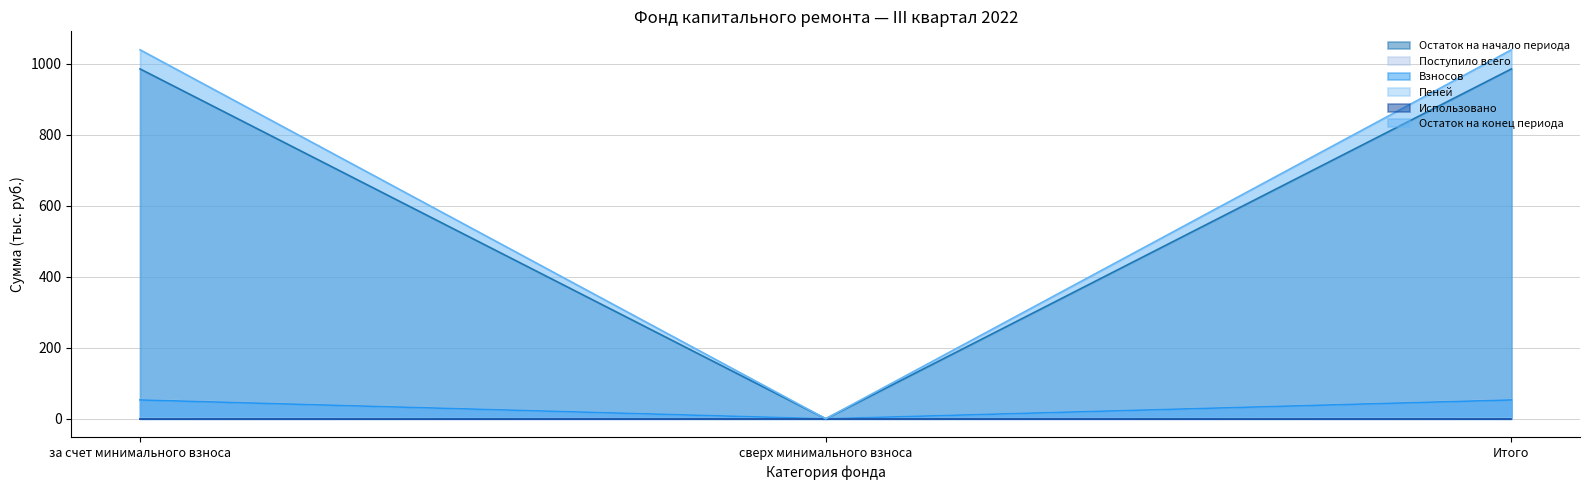

What is the average value of the Остаток на начало периода series?

656.7